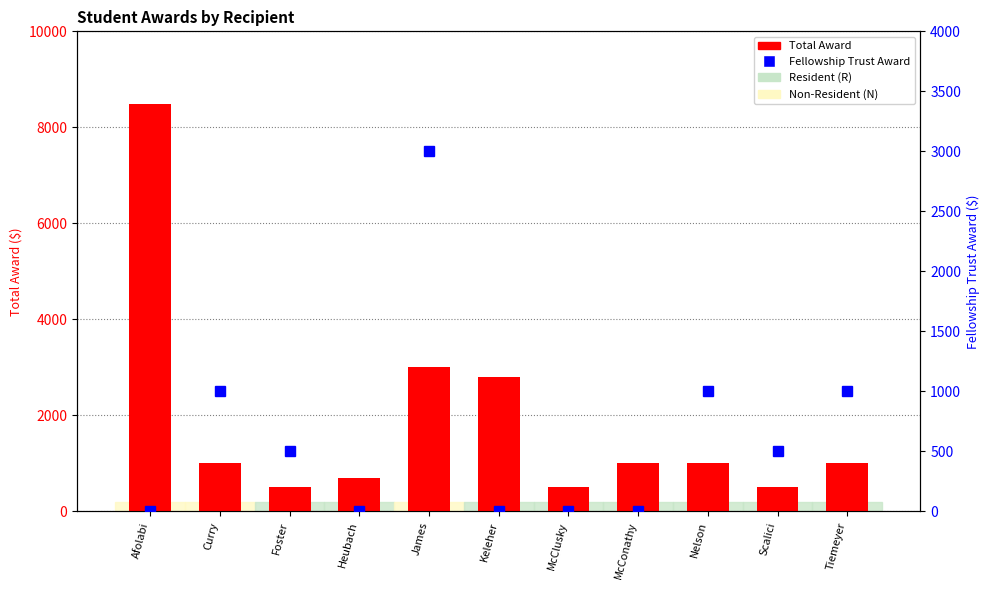

What is the total value across all series at Curry?

2000